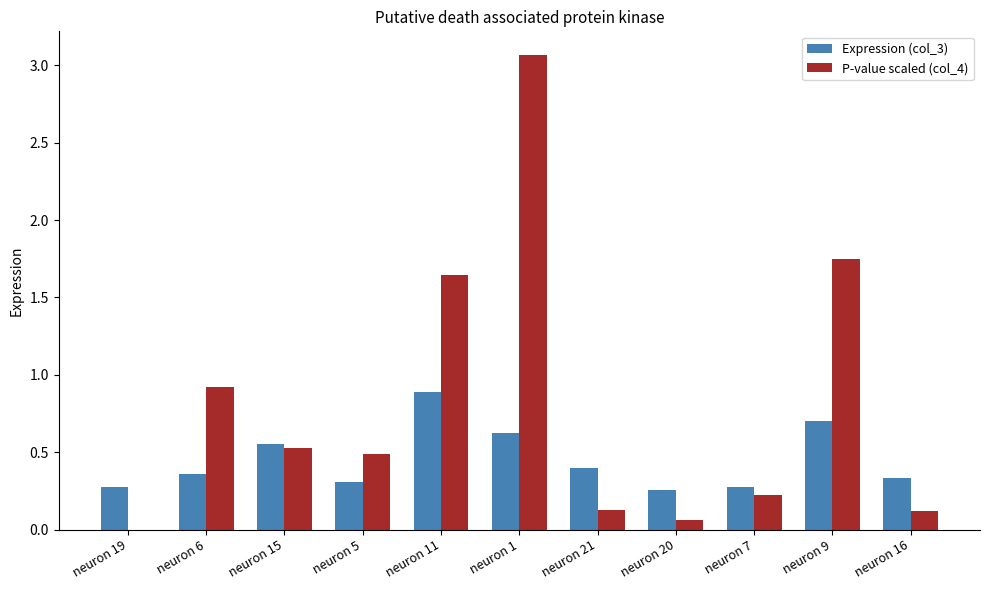

Which series has the widest spread of values?

P-value scaled (col_4)